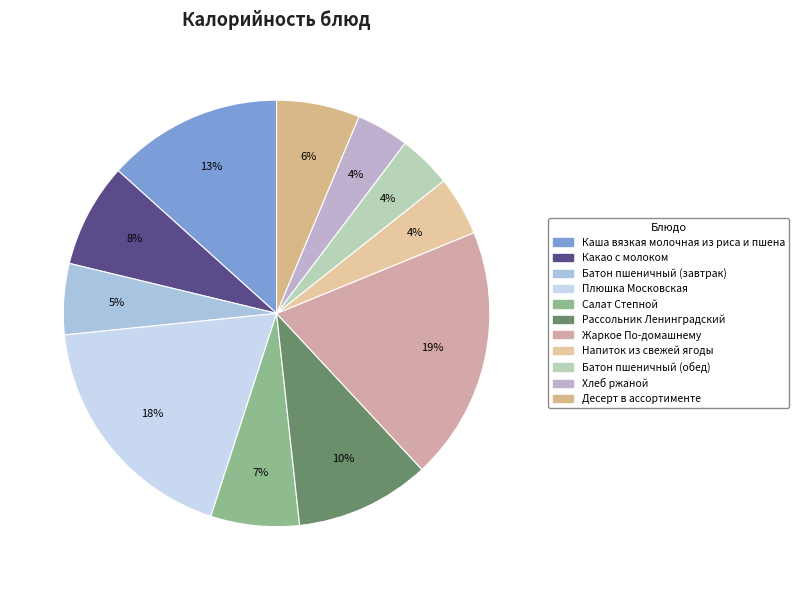

The Каша вязкая молочная из риса и пшена slice represents 1% of the pie. True or false?

False